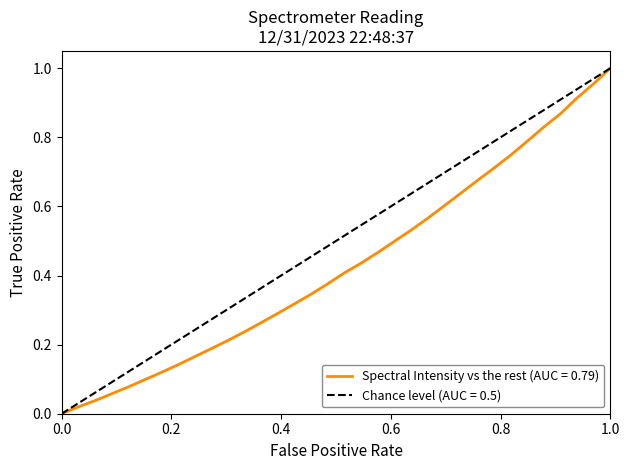

How many series are shown in this chart?

1